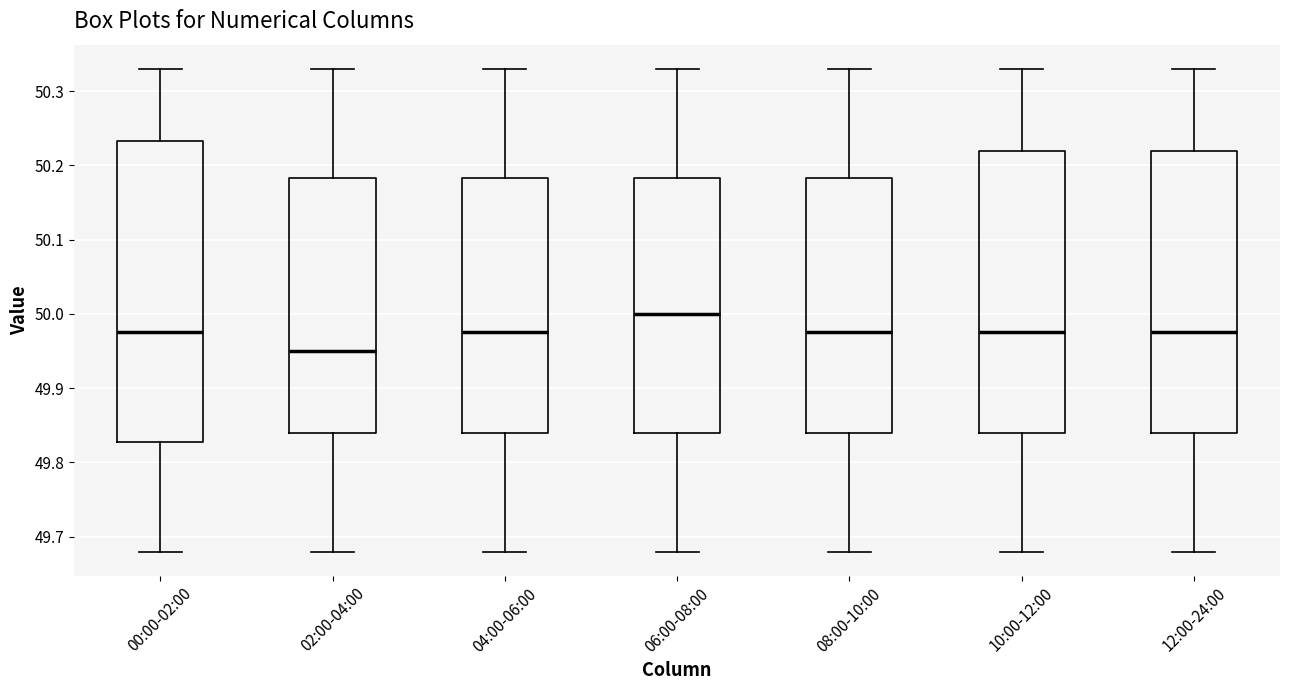

Comparing the boxes themselves (not the whiskers), which one is the tallest?

00:00-02:00